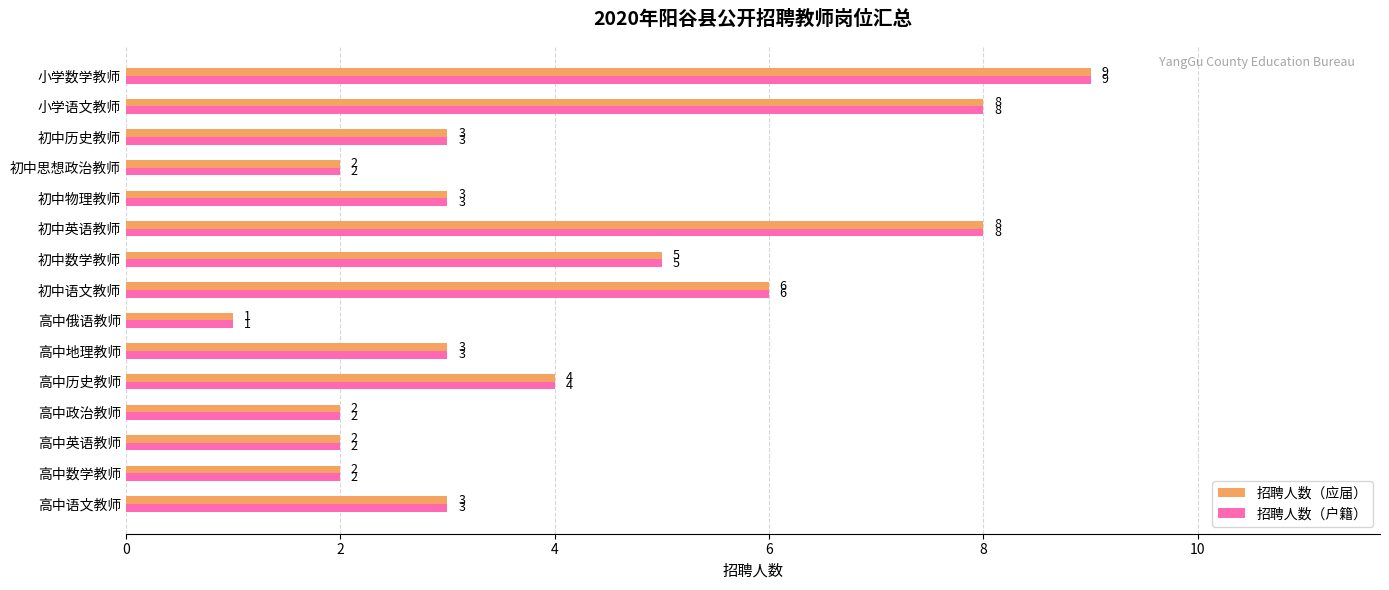

At which label is 招聘人数（应届） closest to 5?

初中数学教师